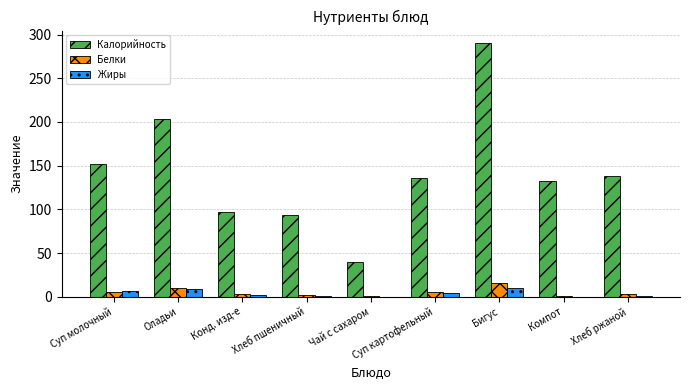

What is the sum of all Белки values?

45.7